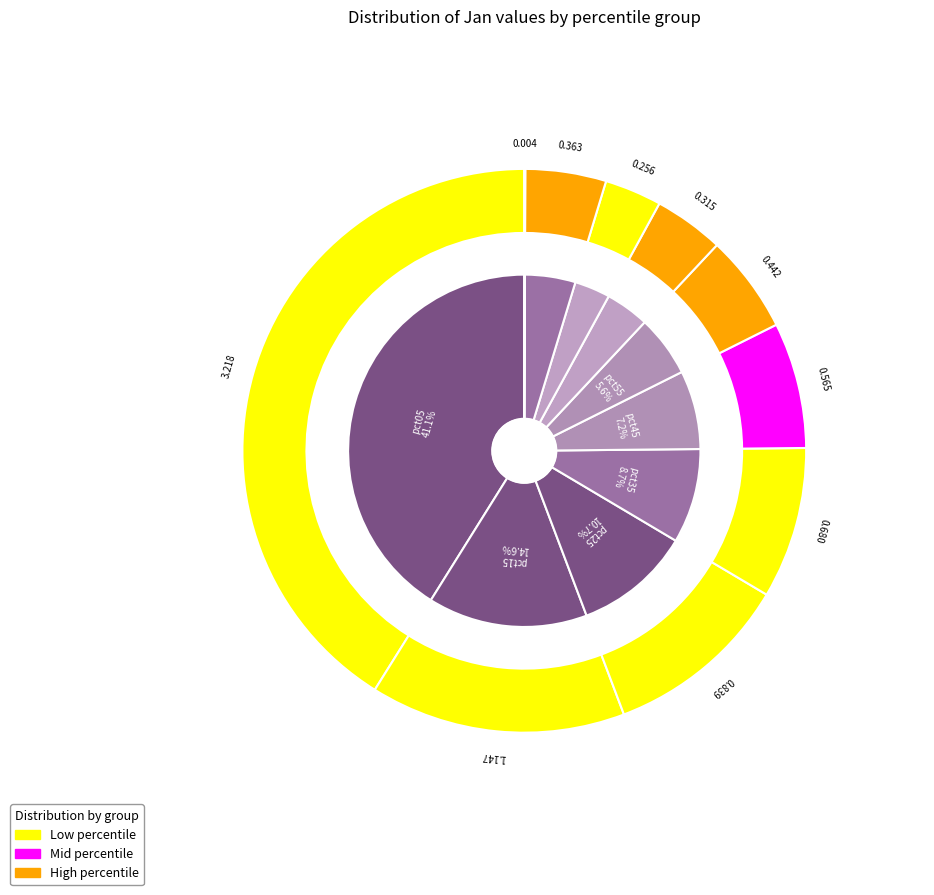

How many slices are in this pie chart?

10